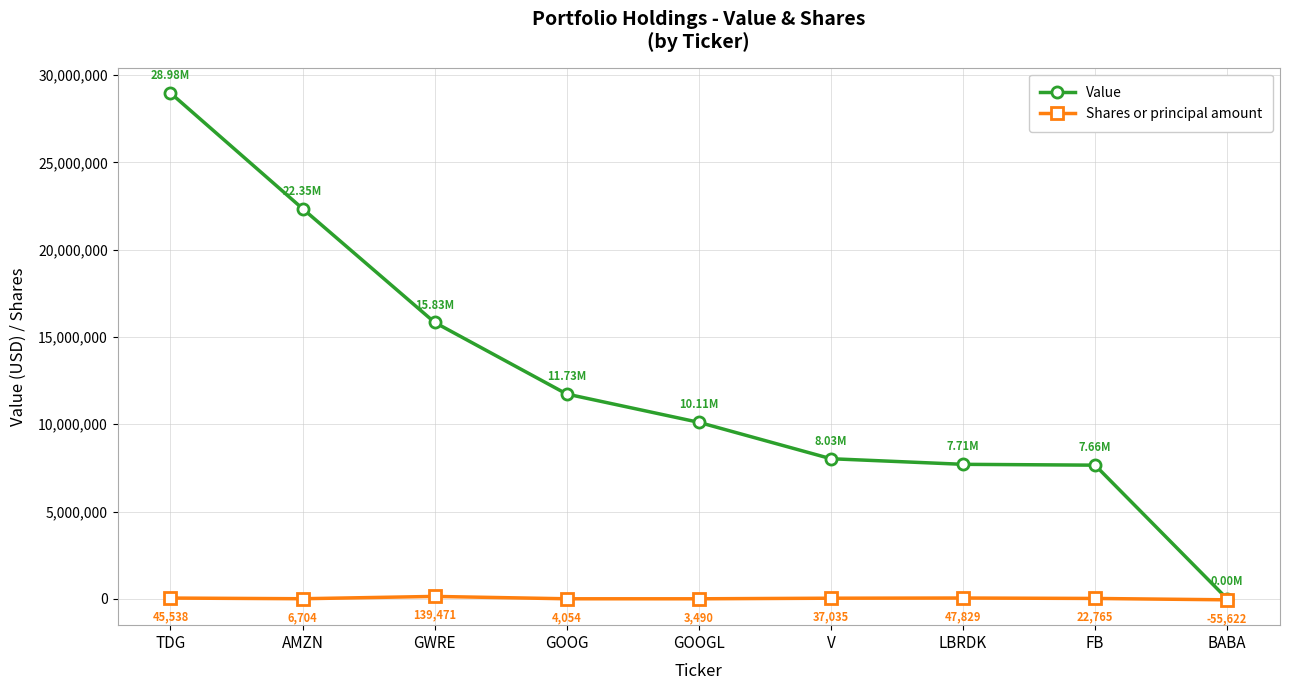

Does the chart have visible grid lines?

Yes